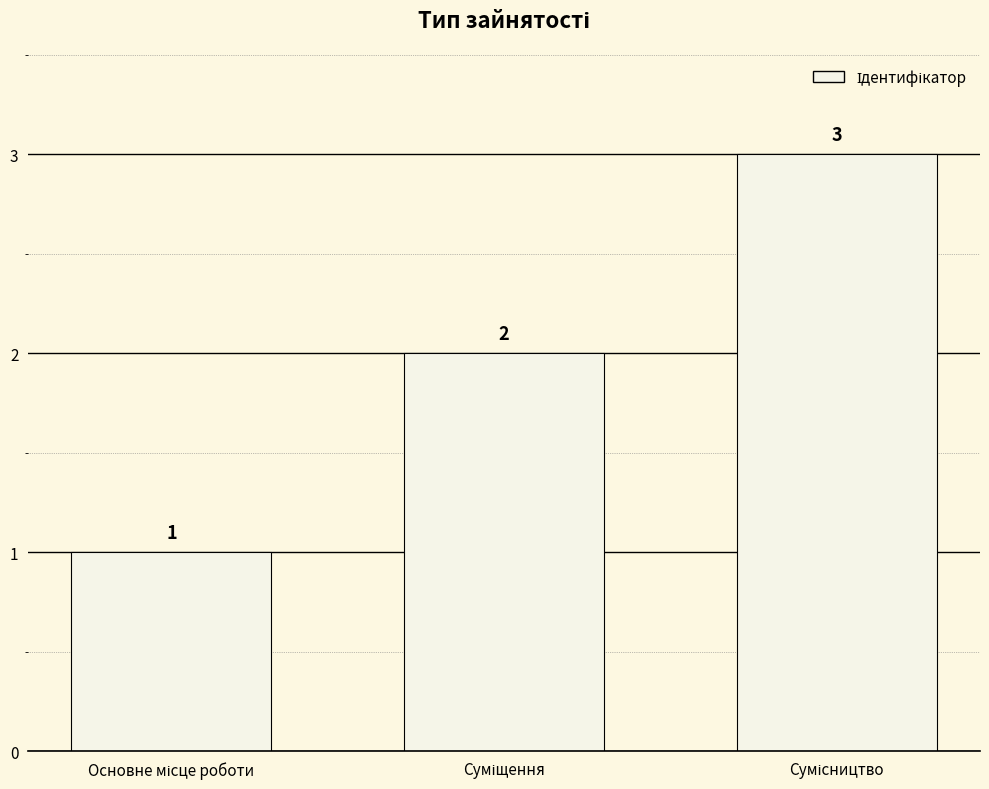

Count the values in the range 1 to 3.

3